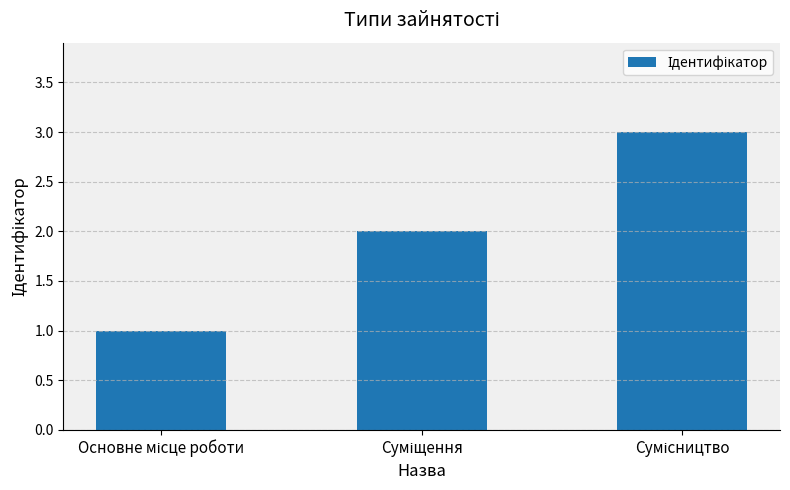

What is the sum of all values?

6